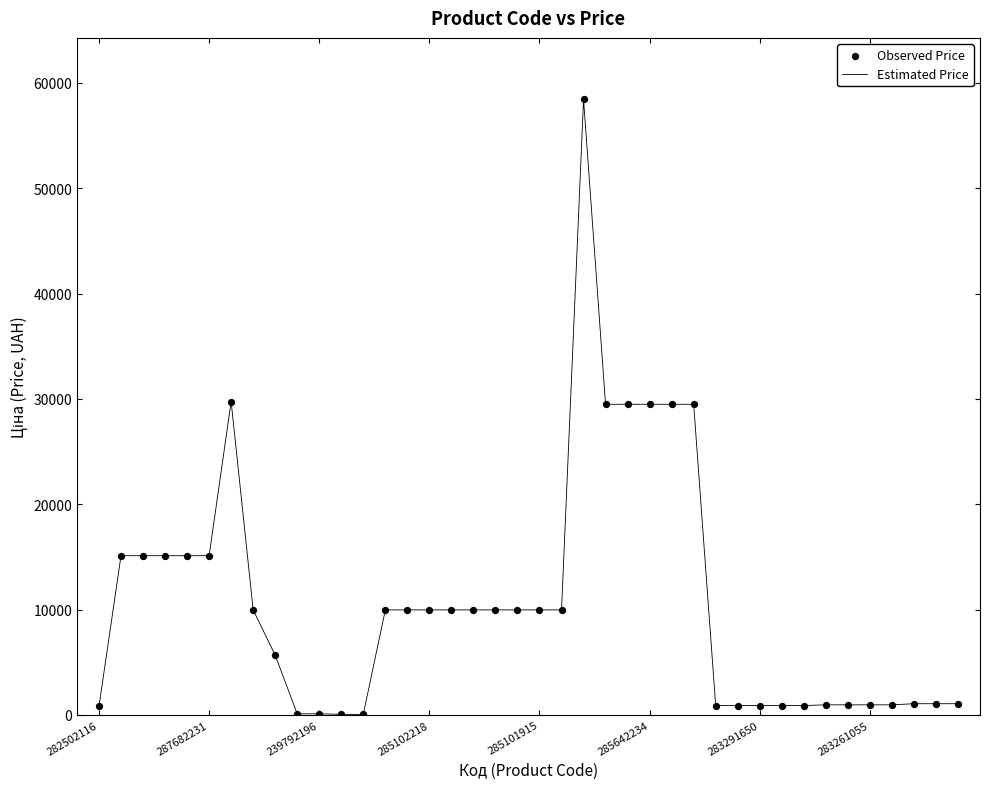

What is the maximum value shown in the chart?

58426.5